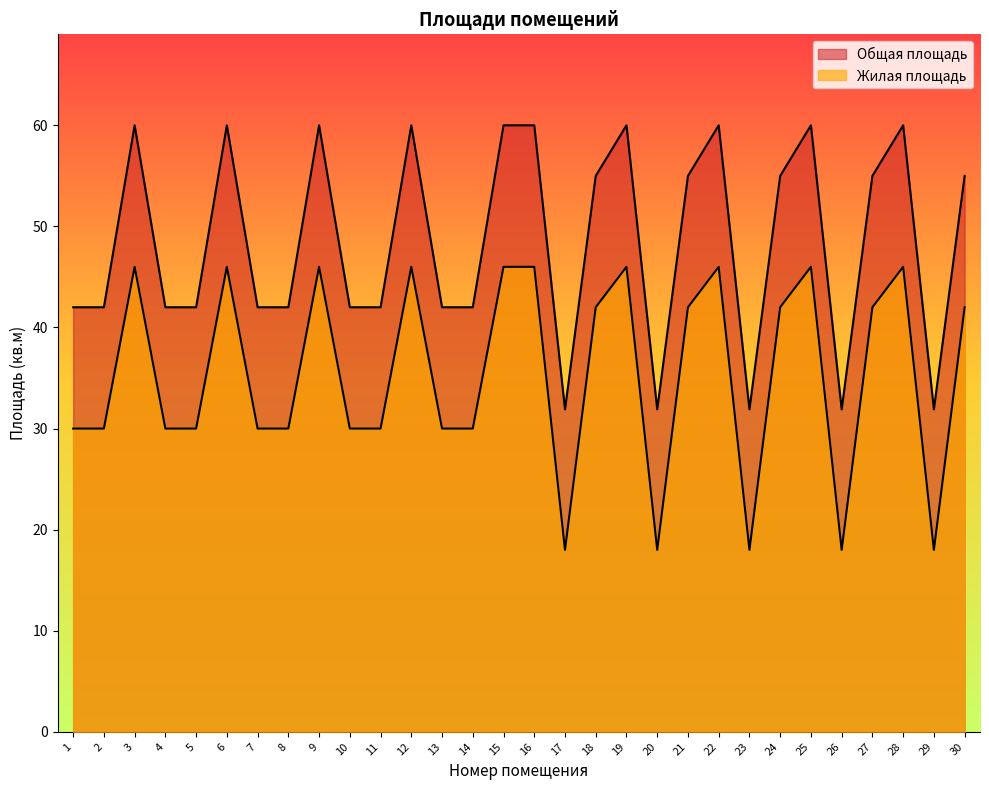

What is the sum of all Общая площадь values?

1454.5